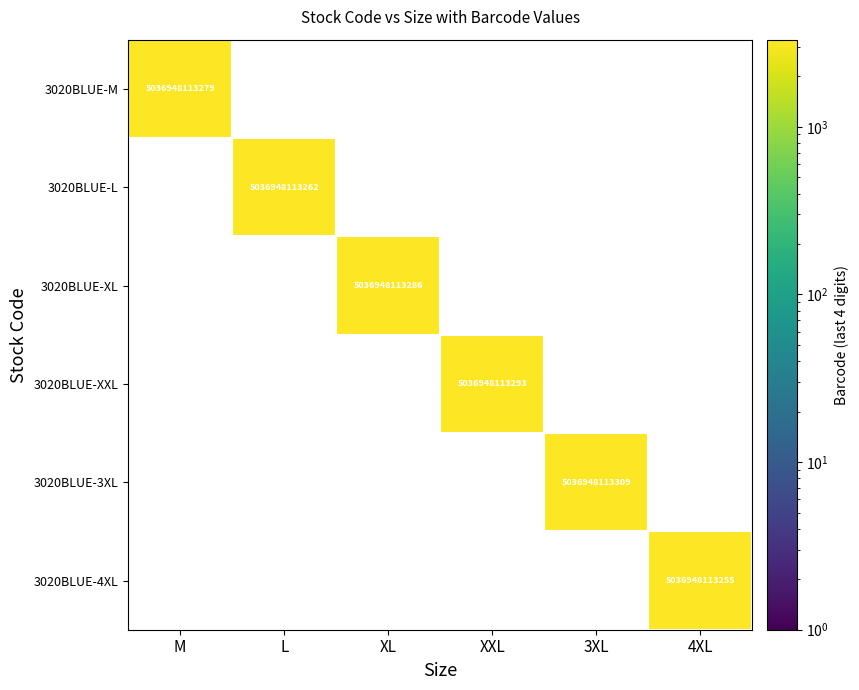

Which has a higher value, 3XL or XL?

3XL